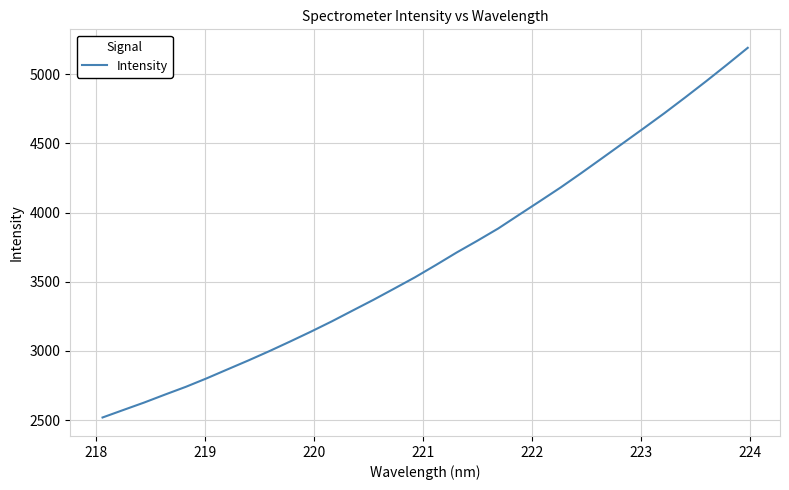

What is the minimum value shown in the chart?

2519.4